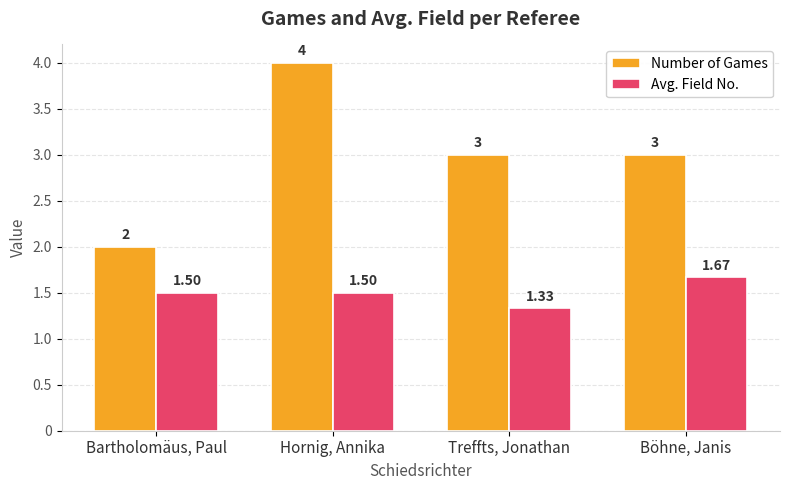

What are all the series names shown in the legend?

Number of Games, Avg. Field No.